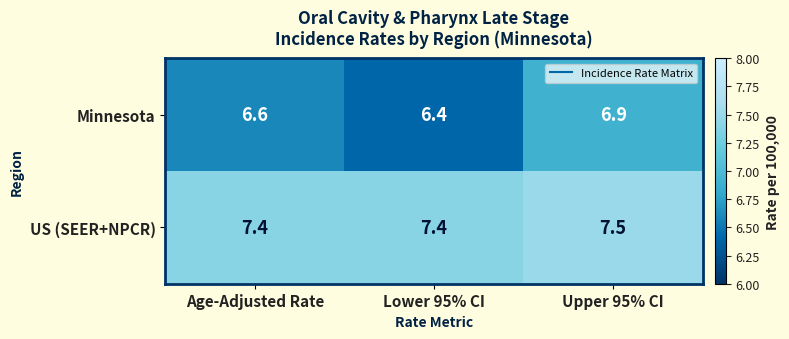

List the series in order of their peak value, highest first.

US (SEER+NPCR), Minnesota